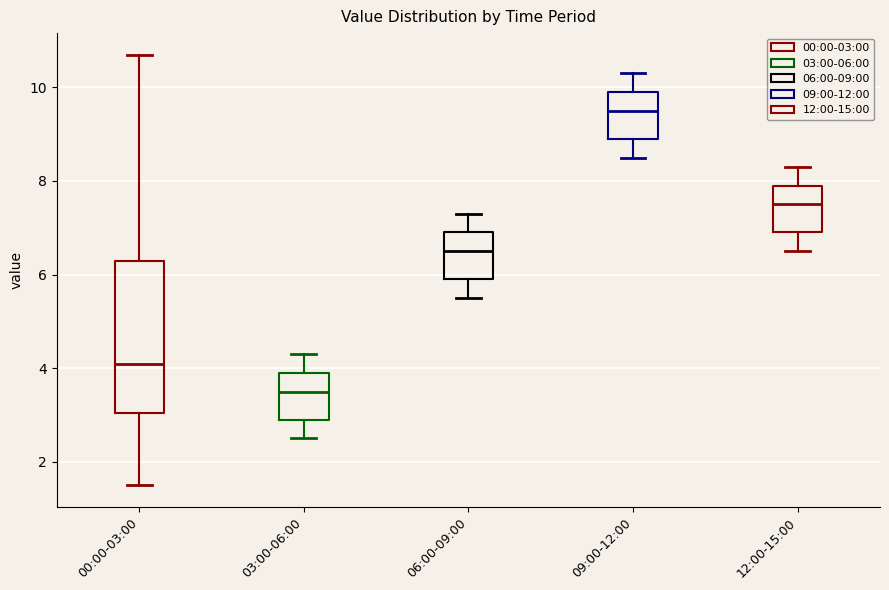

Which box has the highest median line?

09:00-12:00